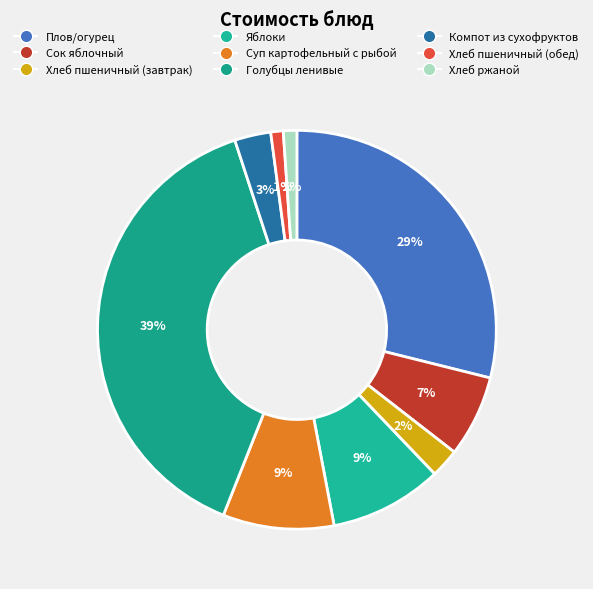

What is the largest slice in the pie chart?

Голубцы ленивые